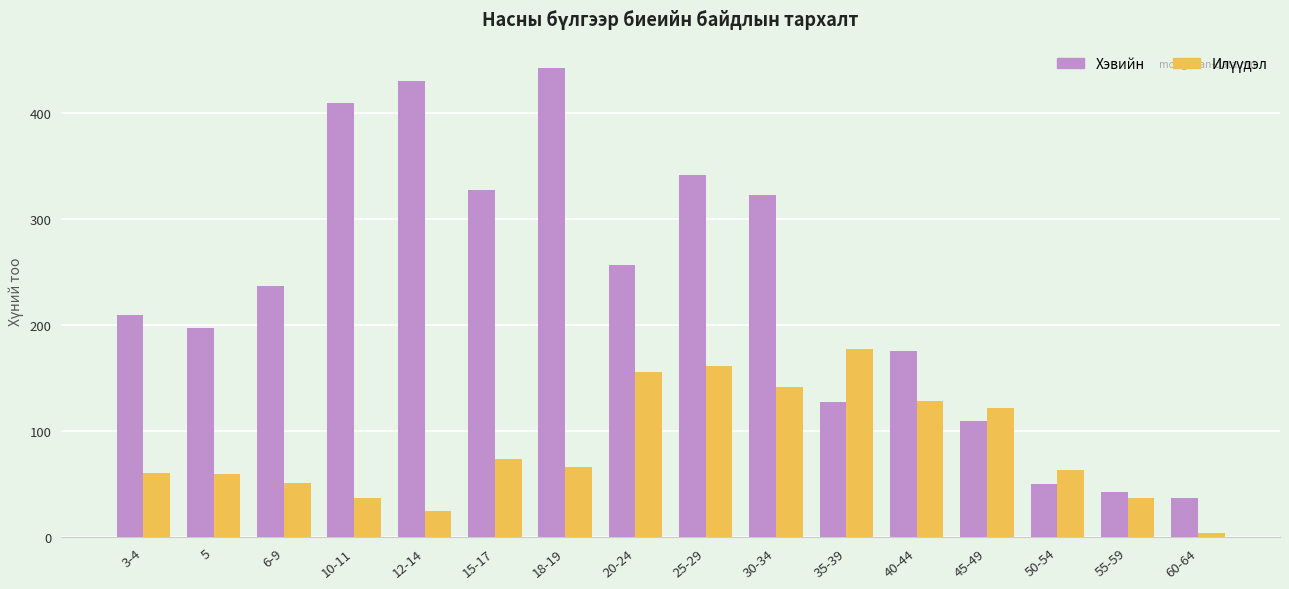

What is the value of the Хэвийн bar at the 8th from the left?

257